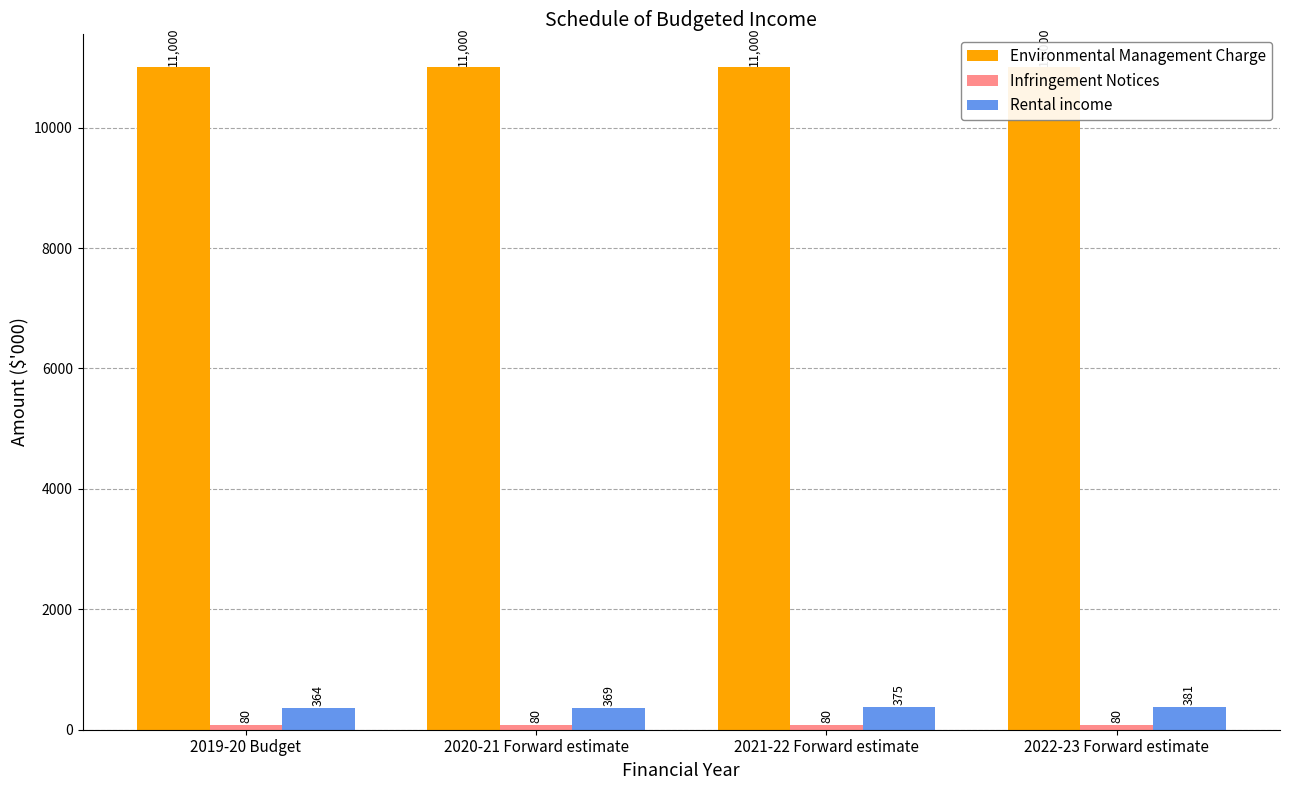

List the series in order of their peak value, highest first.

Environmental Management Charge, Rental income, Infringement Notices